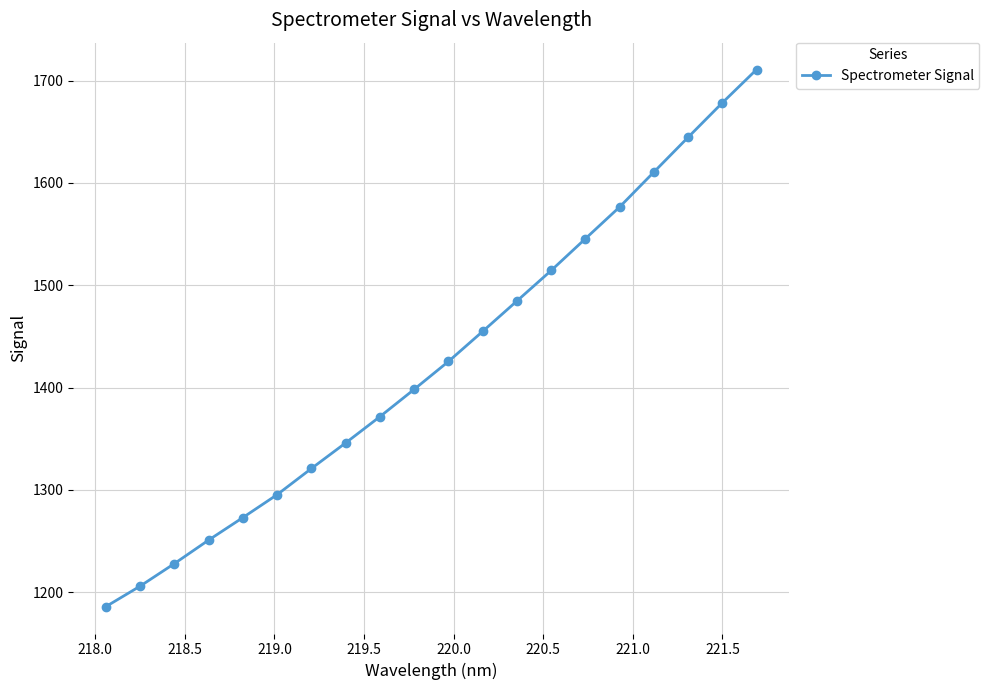

What is the maximum value shown in the chart?

1710.8